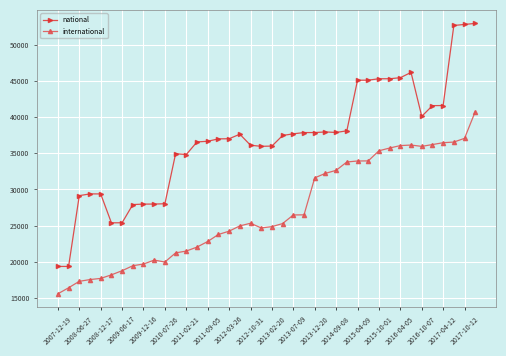

What is the average value of the international series?

26973